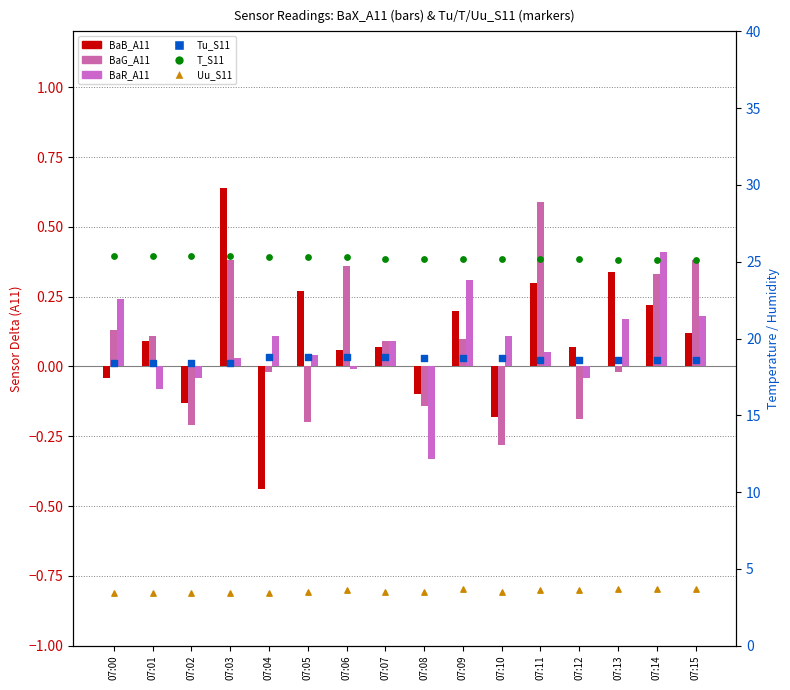

What are all the series names shown in the legend?

BaB_A11, BaG_A11, BaR_A11, Tu_S11, T_S11, Uu_S11